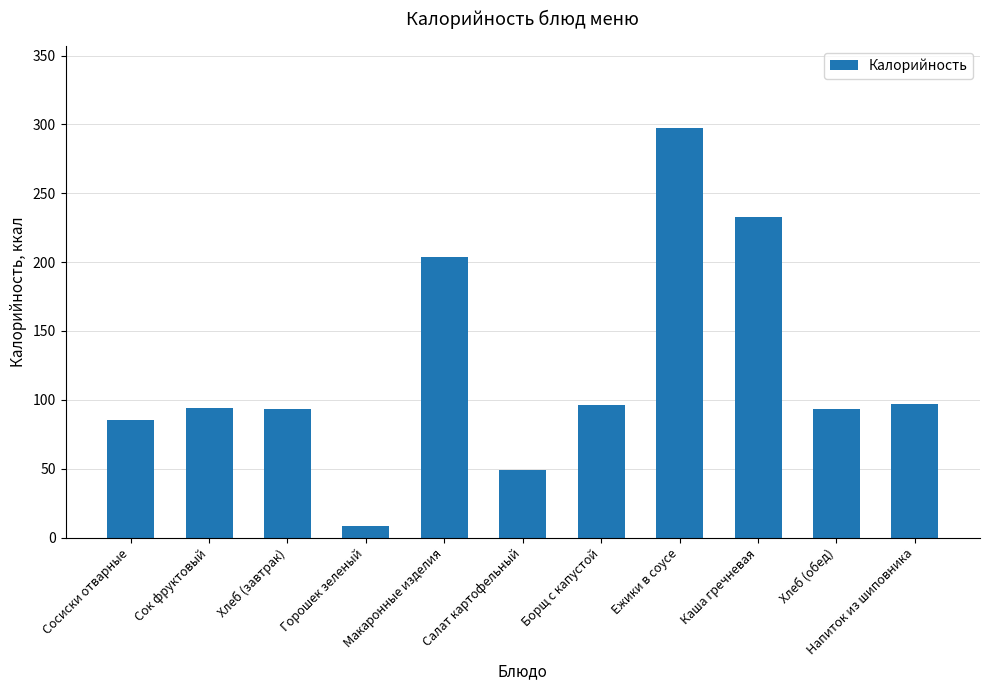

True or false: the data shows 8.2 at Горошек зеленый.

True